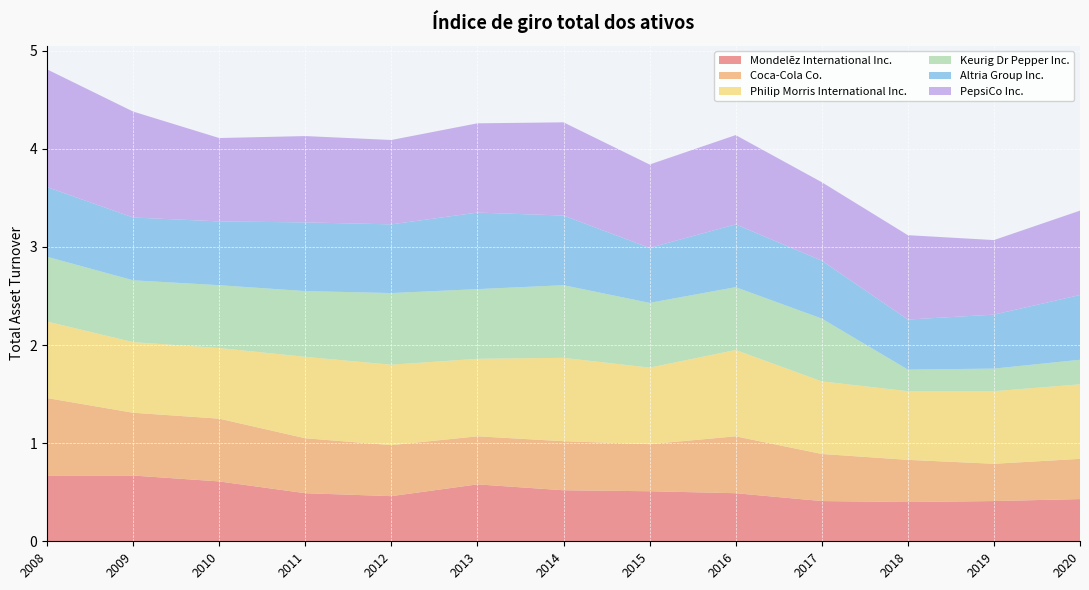

Reading left to right, extract all data points from this chart.

Mondelēz International Inc.: 0.7	0.7	0.6	0.5	0.5	0.6	0.5	0.5	0.5	0.4	0.4	0.4	0.4
Coca-Cola Co.: 0.8	0.6	0.6	0.6	0.5	0.5	0.5	0.5	0.6	0.5	0.4	0.4	0.4
Philip Morris International Inc.: 0.8	0.7	0.7	0.8	0.8	0.8	0.8	0.8	0.9	0.7	0.7	0.7	0.8
Keurig Dr Pepper Inc.: 0.7	0.6	0.6	0.7	0.7	0.7	0.7	0.7	0.6	0.6	0.2	0.2	0.2
Altria Group Inc.: 0.7	0.6	0.7	0.7	0.7	0.8	0.7	0.6	0.6	0.6	0.5	0.6	0.7
PepsiCo Inc.: 1.2	1.1	0.8	0.9	0.9	0.9	0.9	0.8	0.9	0.8	0.9	0.8	0.9